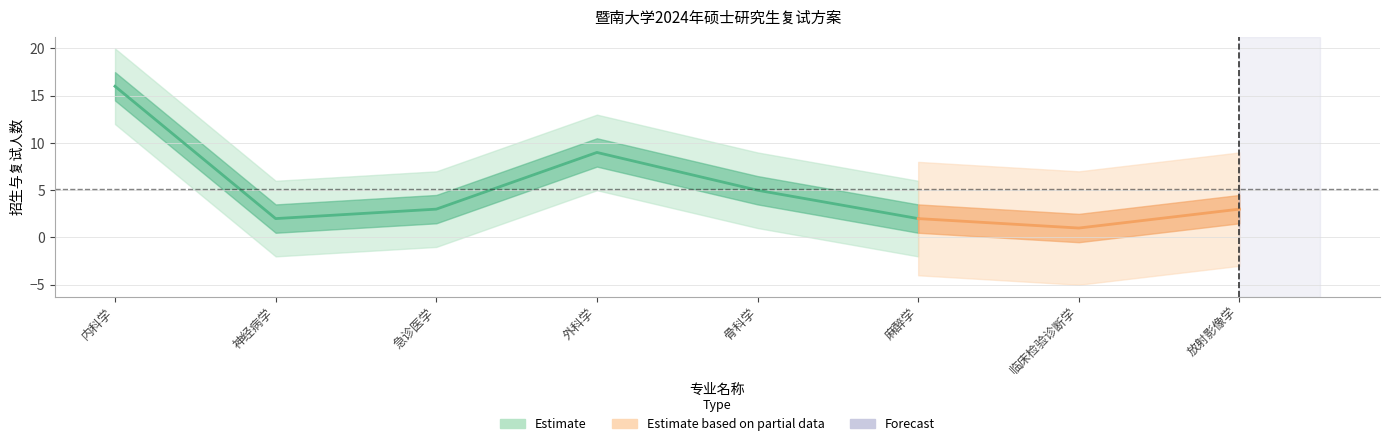

True or false: 复试比例_lower and 复试比例_upper cross at least once.

False